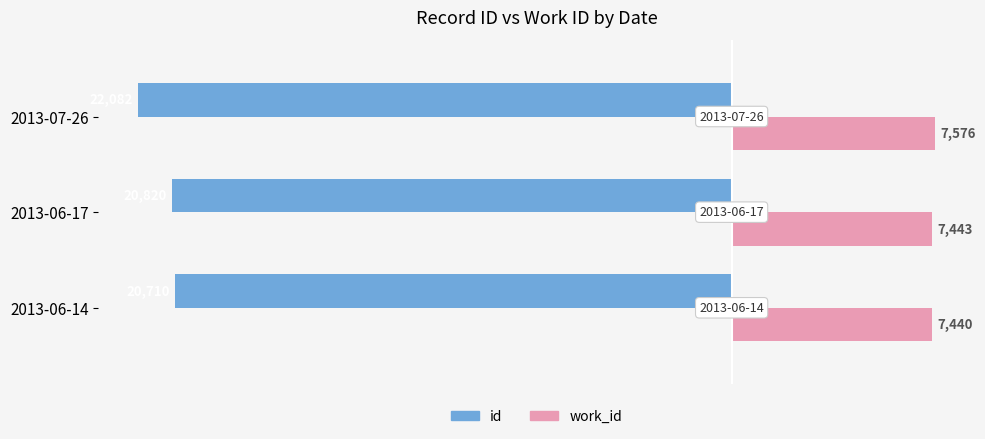

Which series has the largest range (max minus min)?

id